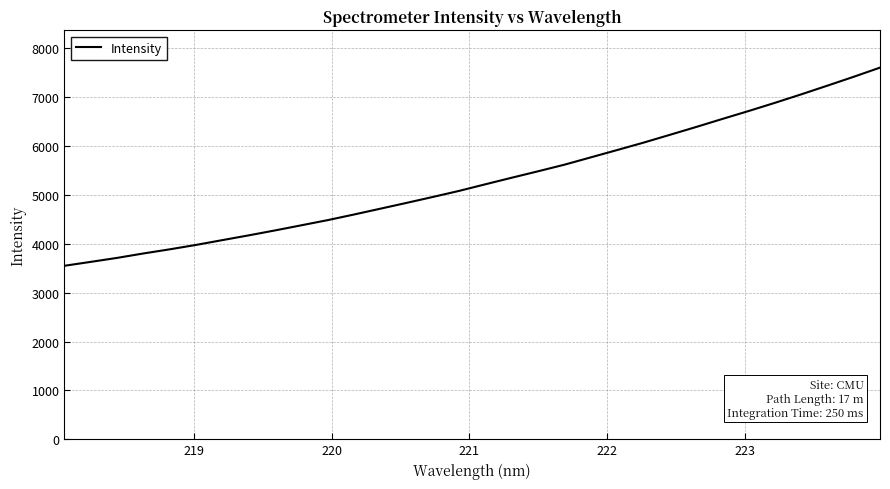

What is the difference between the maximum and minimum values?

4055.2